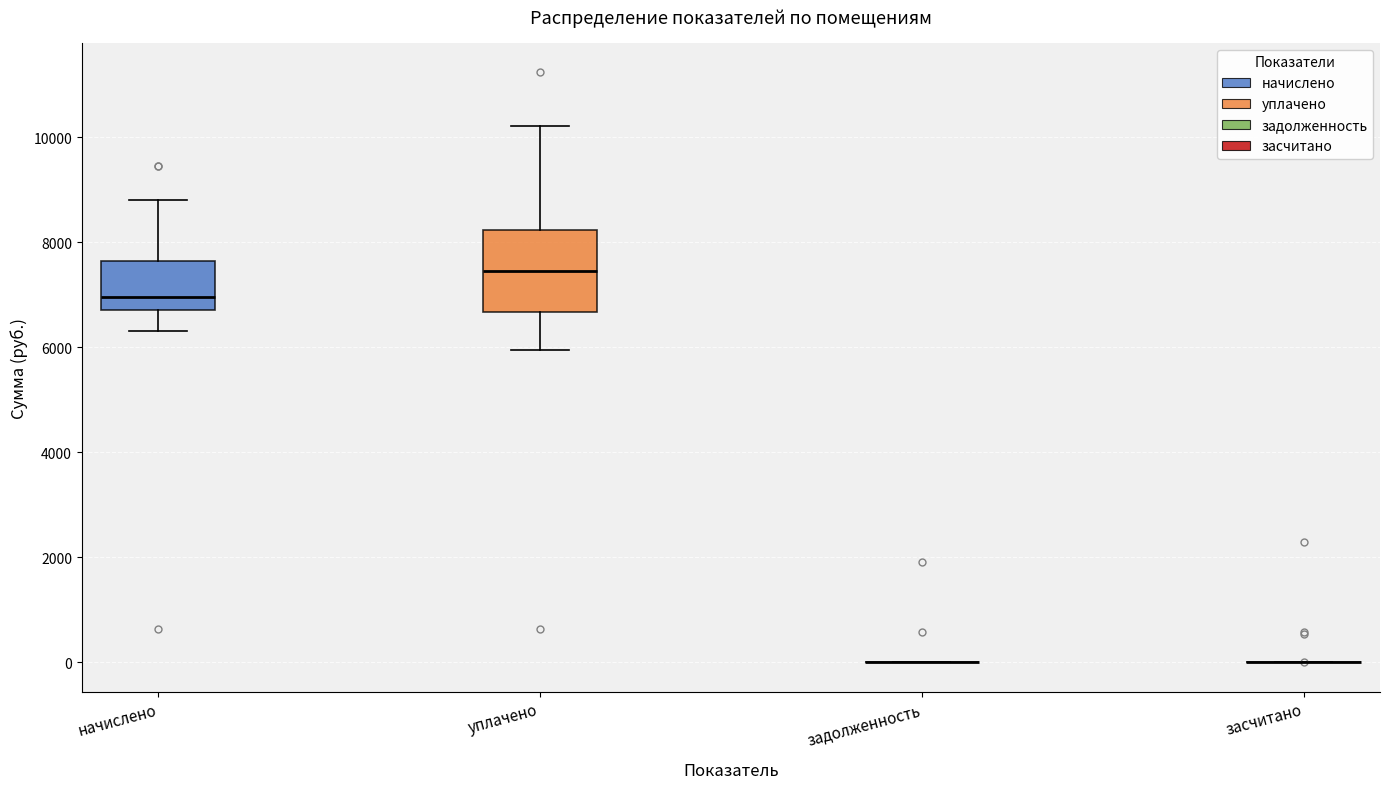

Comparing the boxes themselves (not the whiskers), which one is the tallest?

уплачено